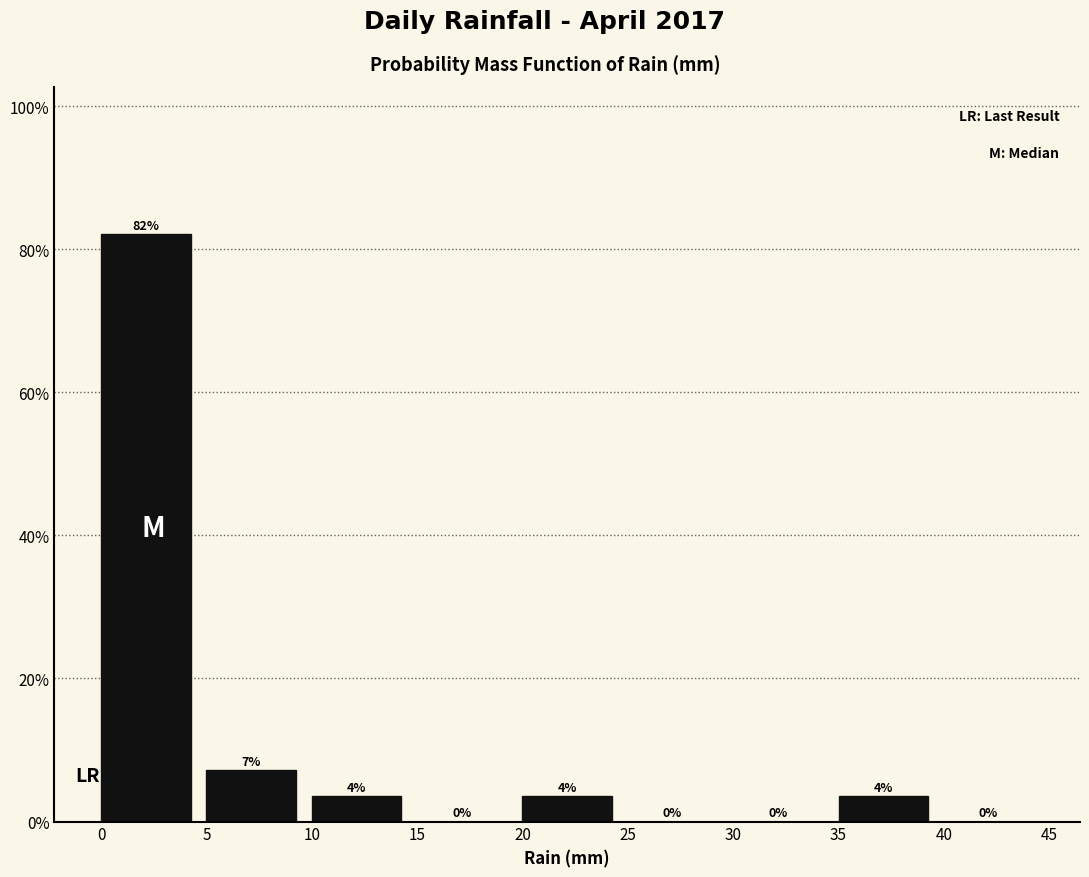

Which range on the x-axis has the tallest bar?

0 to 5